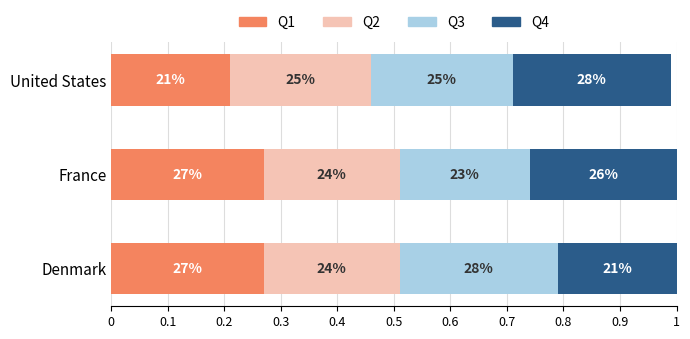

What is the value of the Q4 bar at the 2nd from the left?

0.3